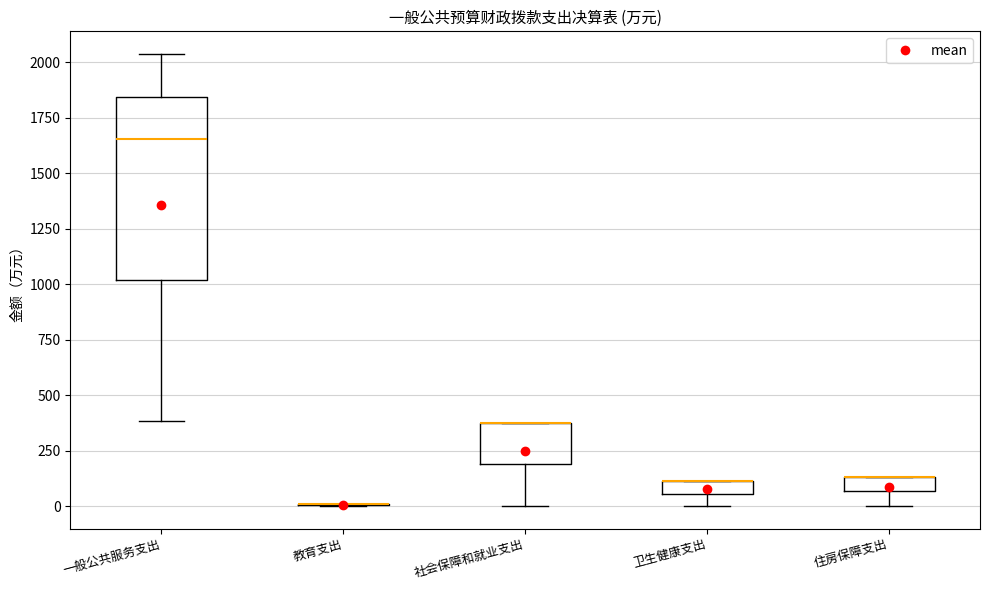

Where does the median line of the box for 一般公共服务支出 sit on the y-axis? The values are not printed on the chart, so give them approximately, as read against the axis.

1650